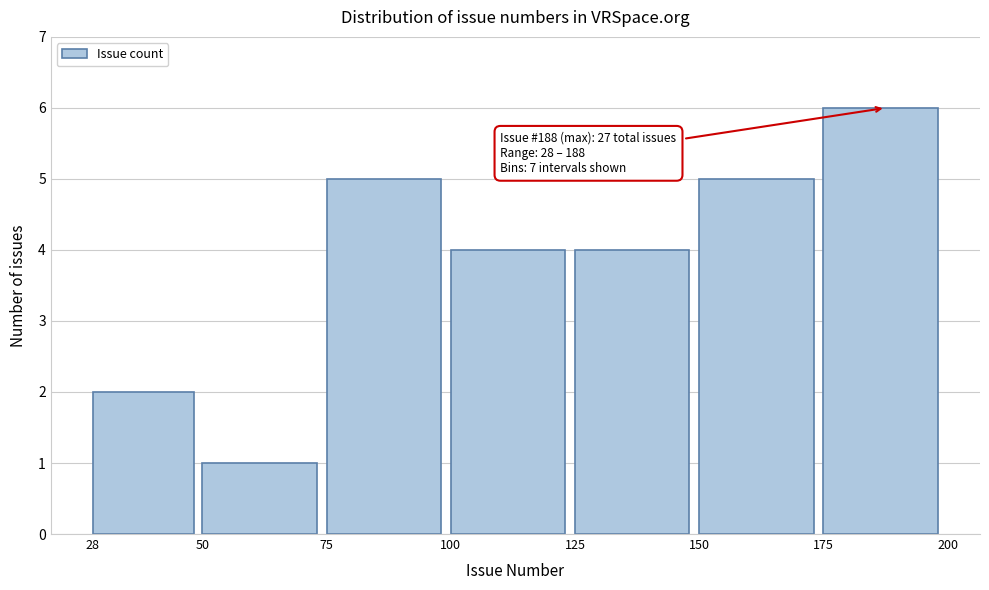

Over which range of the x-axis is the bar tallest?

175 to 200